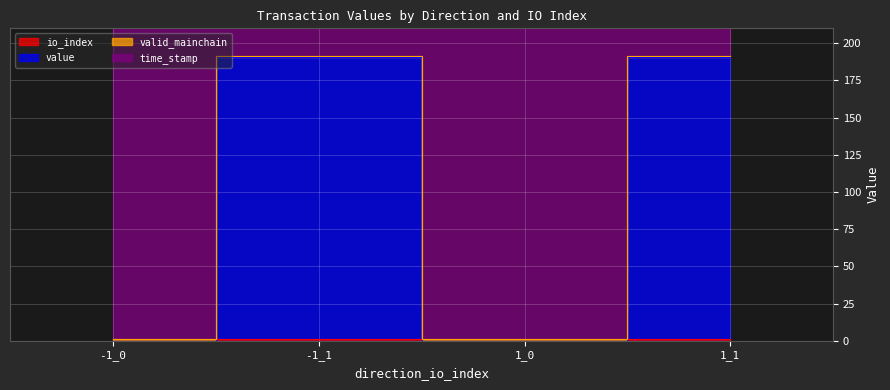

What position from the left is 1_1?

4